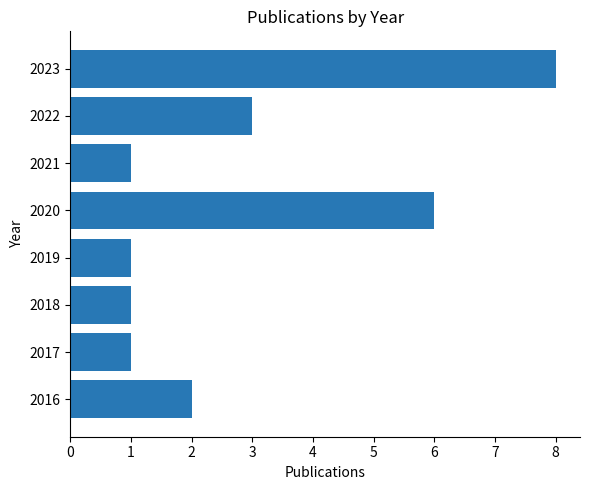

At which label is the value closest to 4?

2022